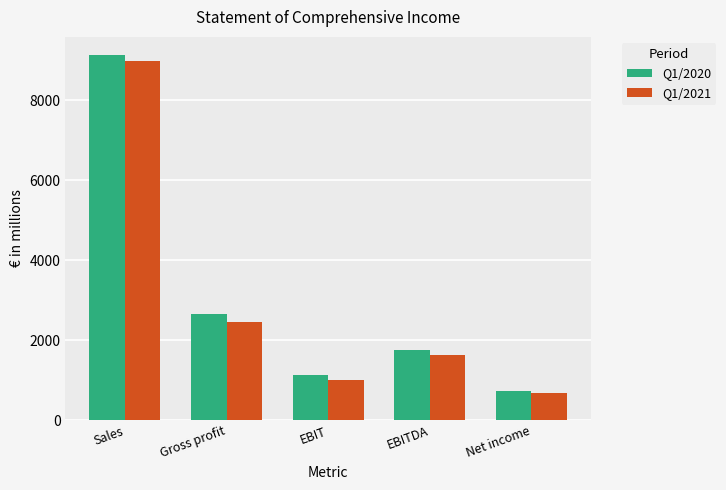

Reading left to right, extract all data points from this chart.

Q1/2020: 9135	2663	1125	1755	730
Q1/2021: 8984	2458	1006	1628	671